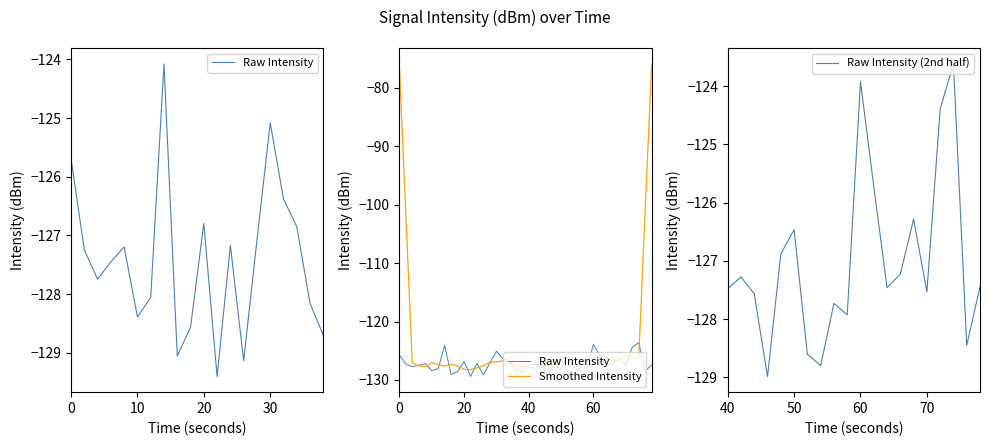

What is the lowest value of the Raw Intensity (2nd half) series?

-129.0